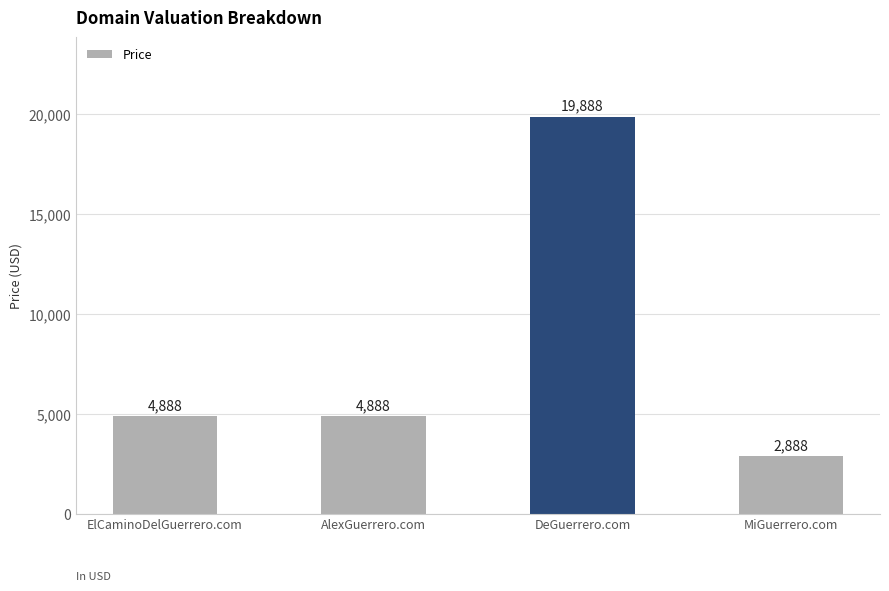

True or false: the data shows 4613 at MiGuerrero.com.

False